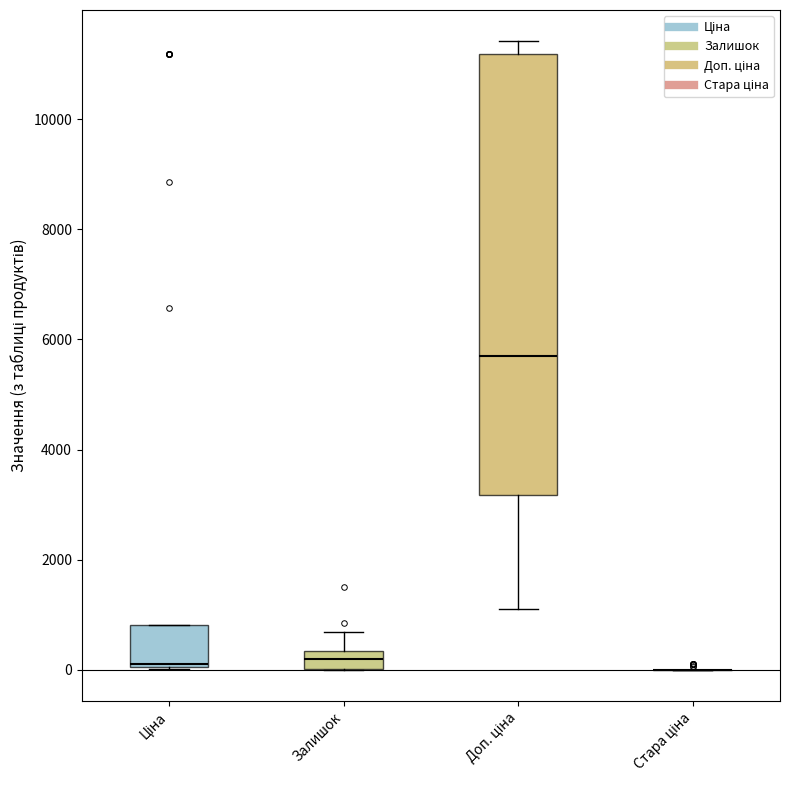

Reading left to right, read every box against the y-axis: the position of its median line, the range the box covers, and the ends of its whiskers. The values are not printed on the chart, so give them approximately, as read against the axis.

Ціна: median 200, box 0 to 800, whiskers 0 to 800
Залишок: median 200, box 0 to 400, whiskers 0 to 600
Доп. ціна: median 5800, box 3200 to 11200, whiskers 1200 to 11400
Стара ціна: box collapsed to a line at 0, whiskers 0 to 0